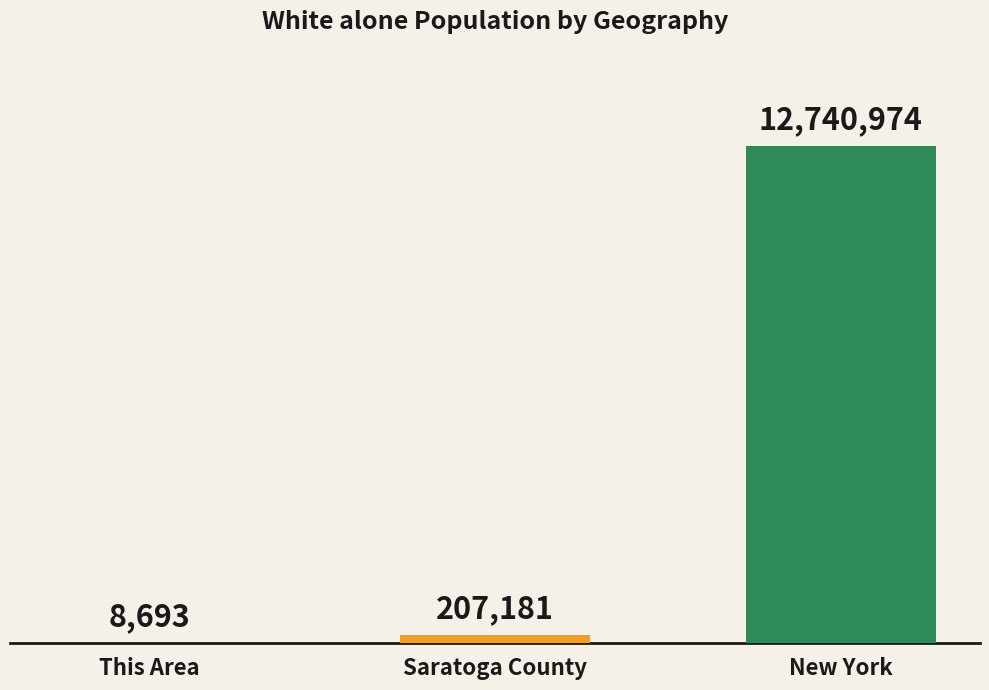

Are the bars horizontal?

No